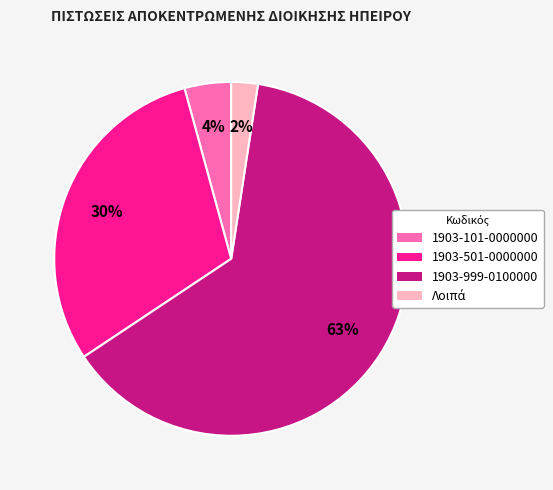

Is it true that 1903-101-0000000 is 17% of the pie?

False